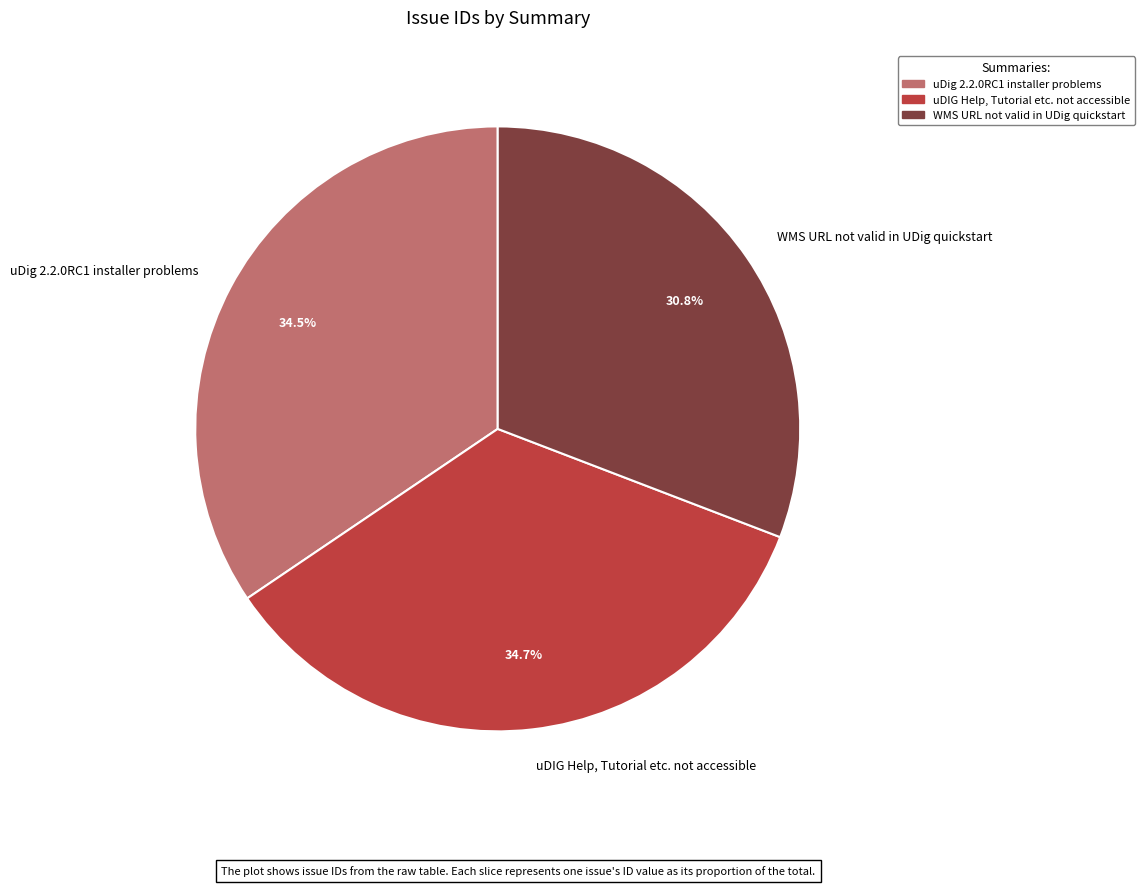

How many slices are in this pie chart?

3